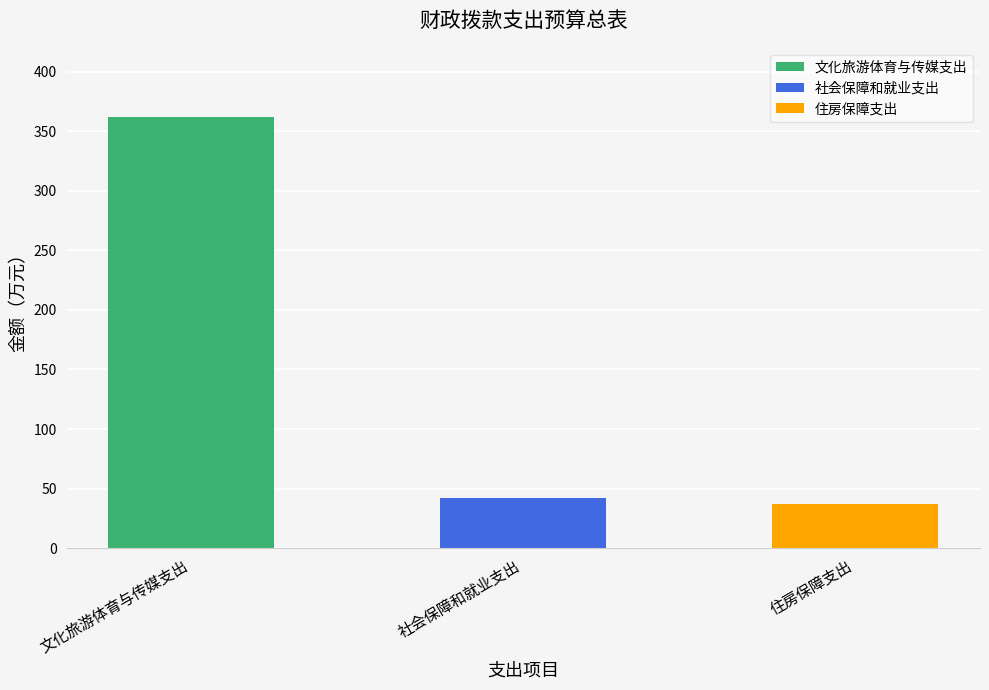

Where is the data nearest to the value 199?

社会保障和就业支出